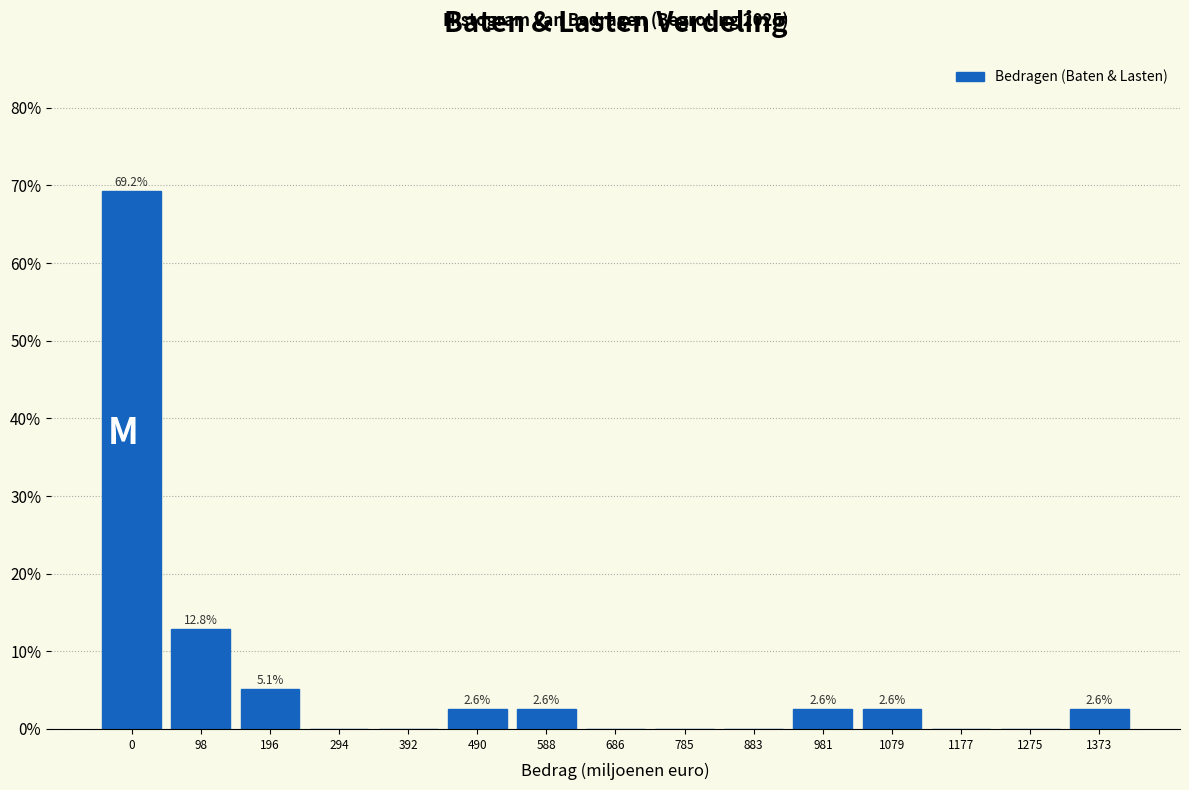

Reading right to left, what are all the values shown in this chart?

1373=2.6	1275=0.0	1177=0.0	1079=2.6	981=2.6	883=0.0	785=0.0	686=0.0	588=2.6	490=2.6	392=0.0	294=0.0	196=5.1	98=12.8	0=69.2